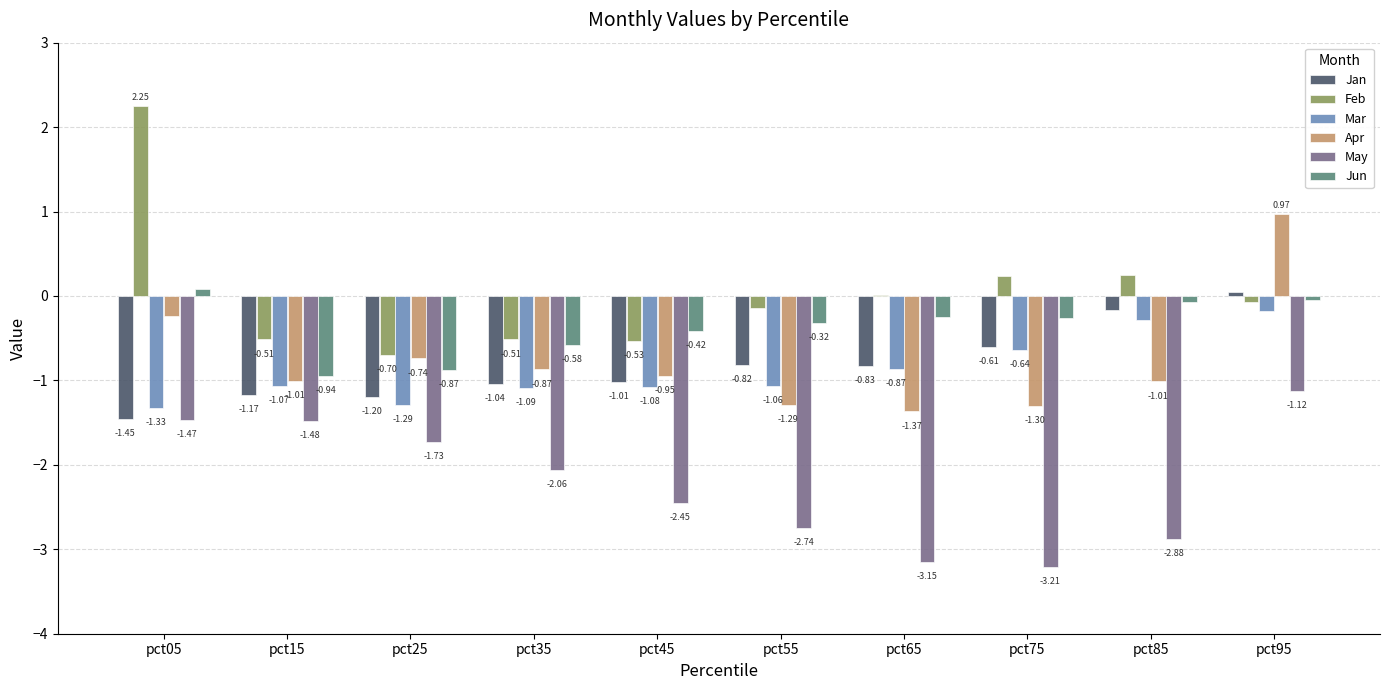

What is the total value across all series at pct75?

-5.8